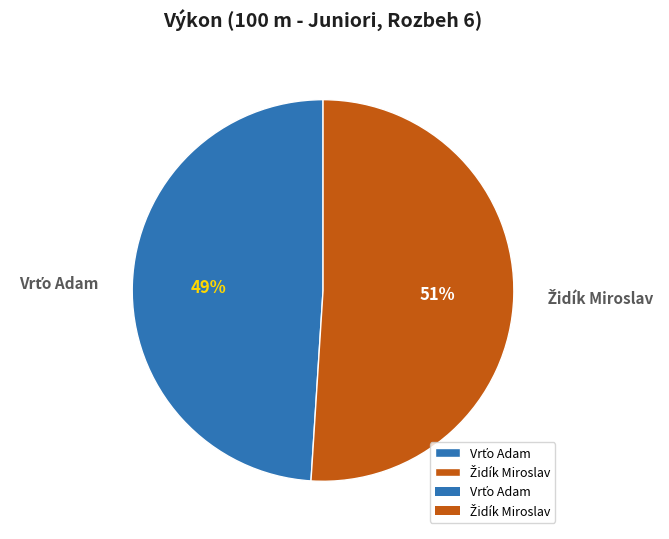

To the nearest percent, what is the average slice percentage?

50%